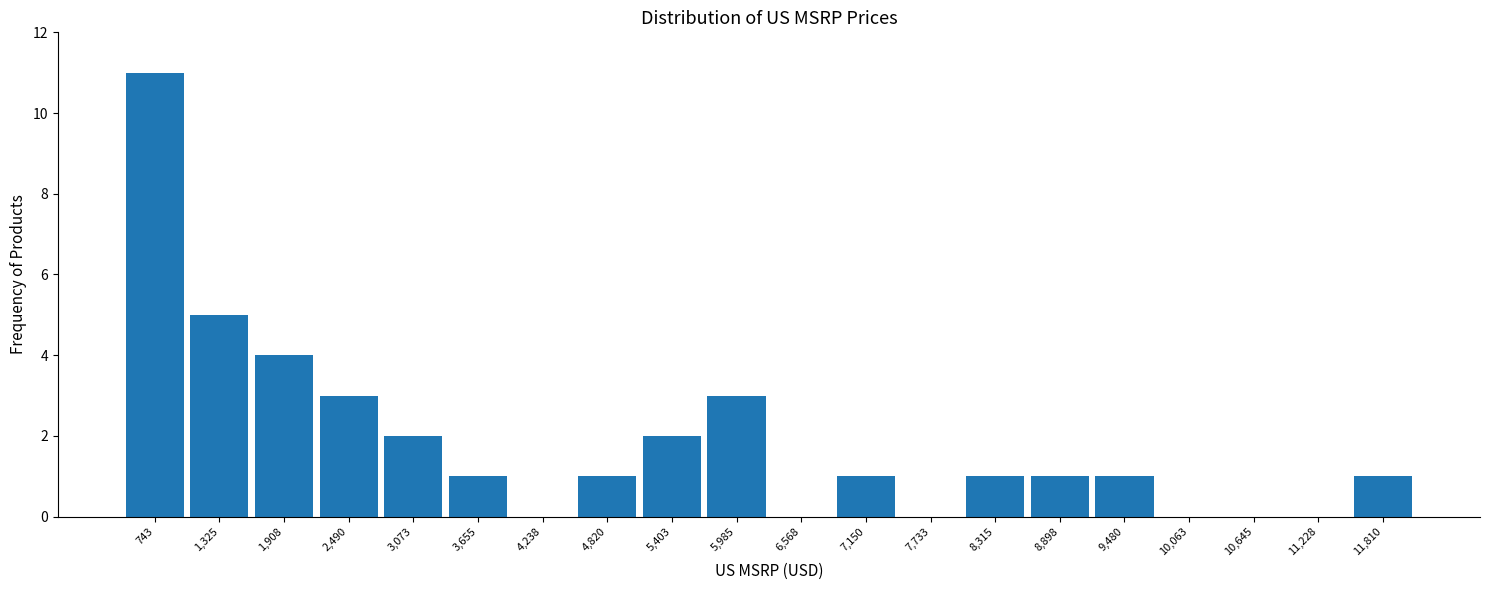

Reading left to right, transcribe this chart: for each bar, give the range it covers on the x-axis and its height. Neither the bar edges nor the heights are printed on the chart, so give them approximately, as read against the axes.

500 to 1000: 11
1000 to 1600: 5
1600 to 2200: 4
2200 to 2800: 3
2800 to 3400: 2
3400 to 3900: 1
3900 to 4500: 0
4500 to 5100: 1
5100 to 5700: 2
5700 to 6300: 3
6300 to 6900: 0
6900 to 7400: 1
7400 to 8000: 0
8000 to 8600: 1
8600 to 9200: 1
9200 to 9800: 1
9800 to 10400: 0
10400 to 10900: 0
10900 to 11500: 0
11500 to 12100: 1